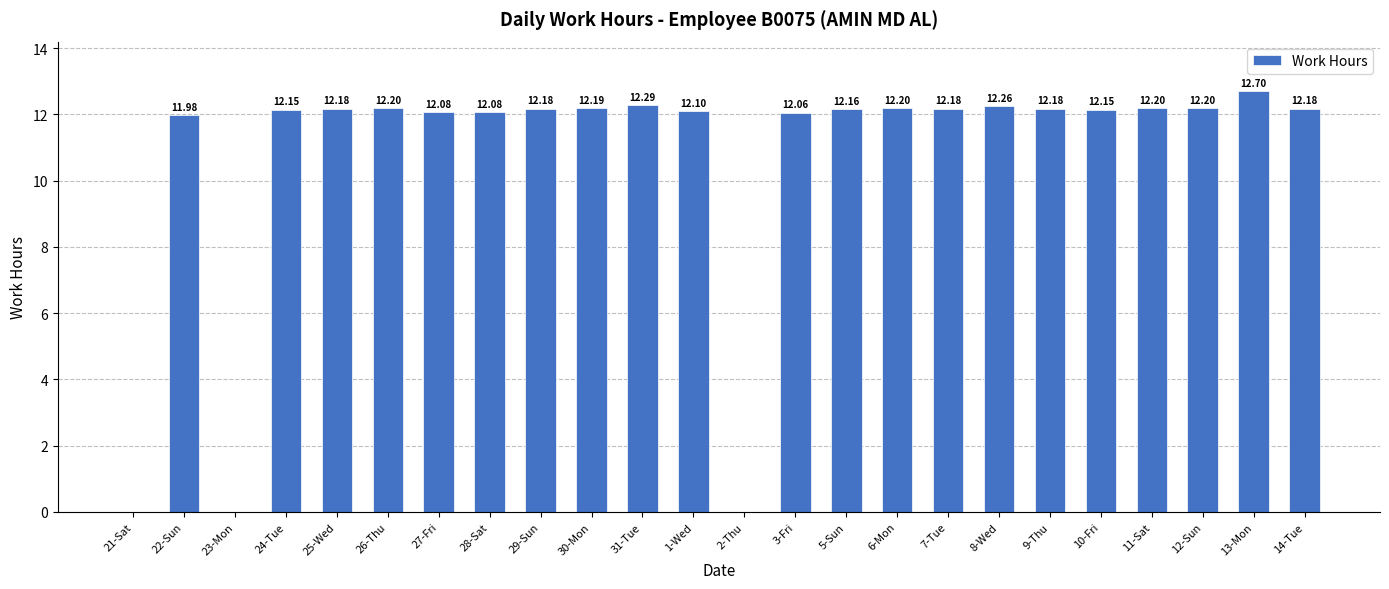

What is the ratio of the value at 22-Sun to the value at 9-Thu?

1.0